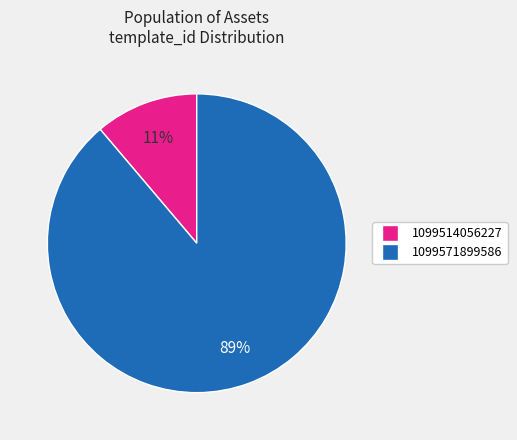

Combined, do 1099514056227 and 1099571899586 account for over 50%?

Yes